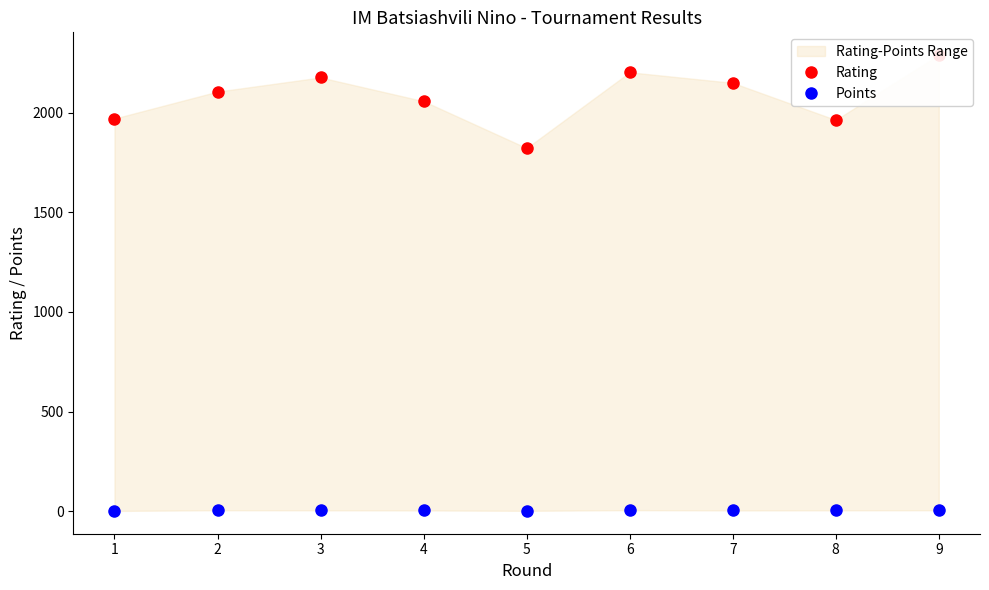

True or false: Rating has a value of 3433.9 at 6.

False